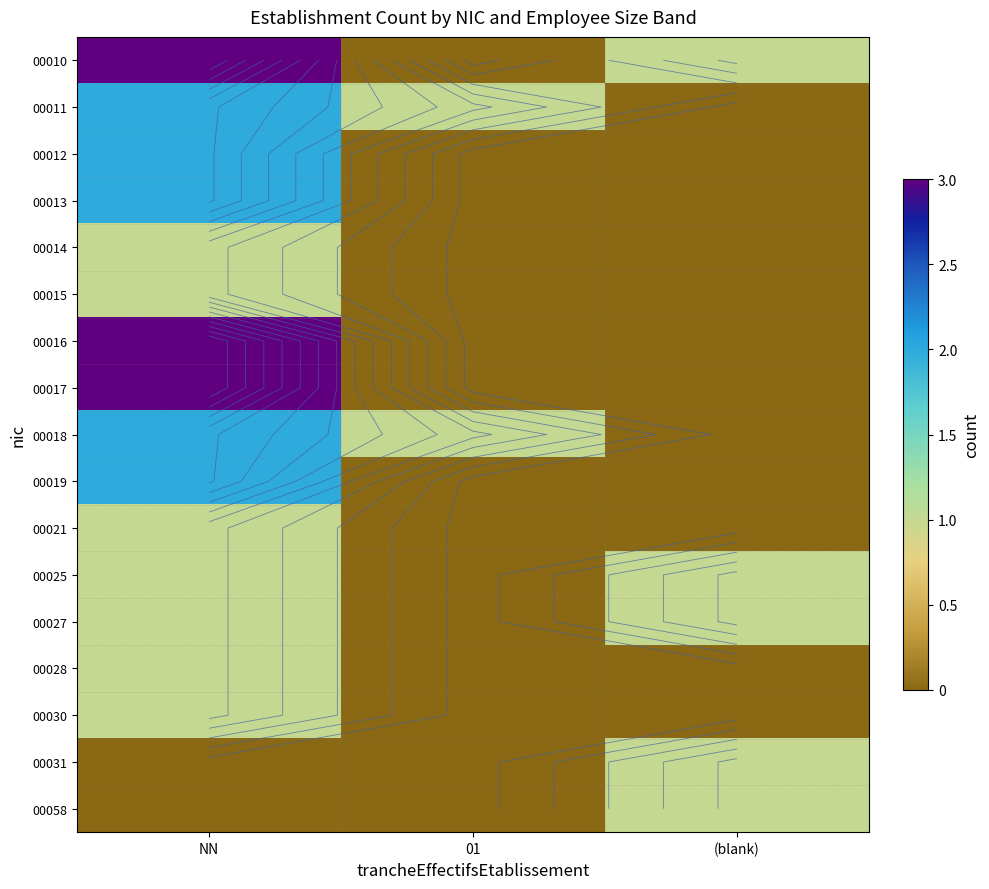

What is the difference between the 00016 values at 01 and NN?

3